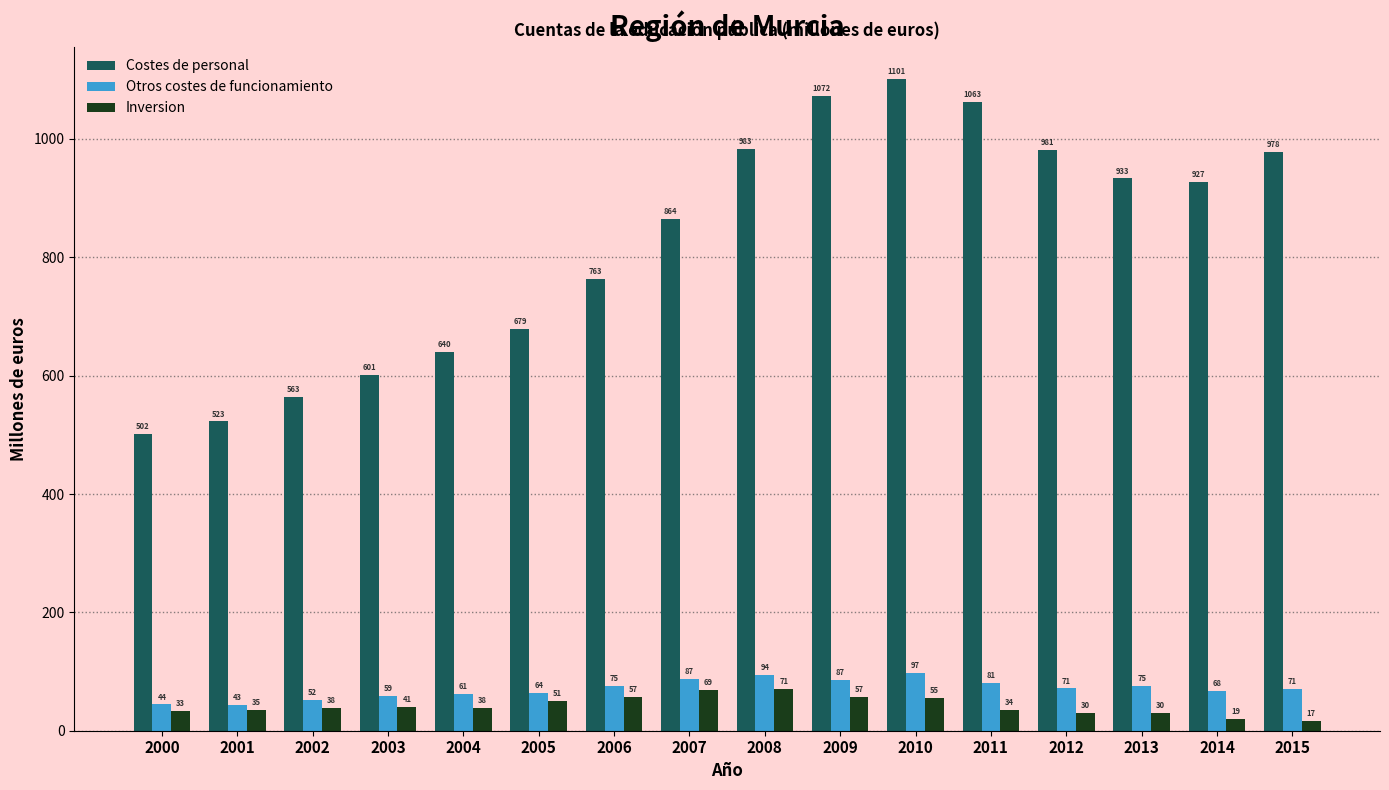

At how many categories does at least one series exceed 980?

5